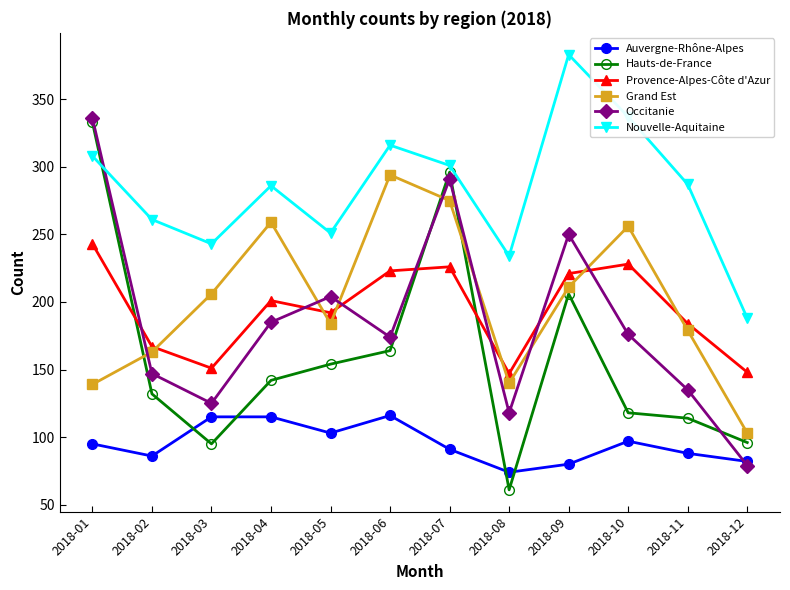

Is the value of Auvergne-Rhône-Alpes at 2018-02 greater than the value of Grand Est at 2018-11?

No